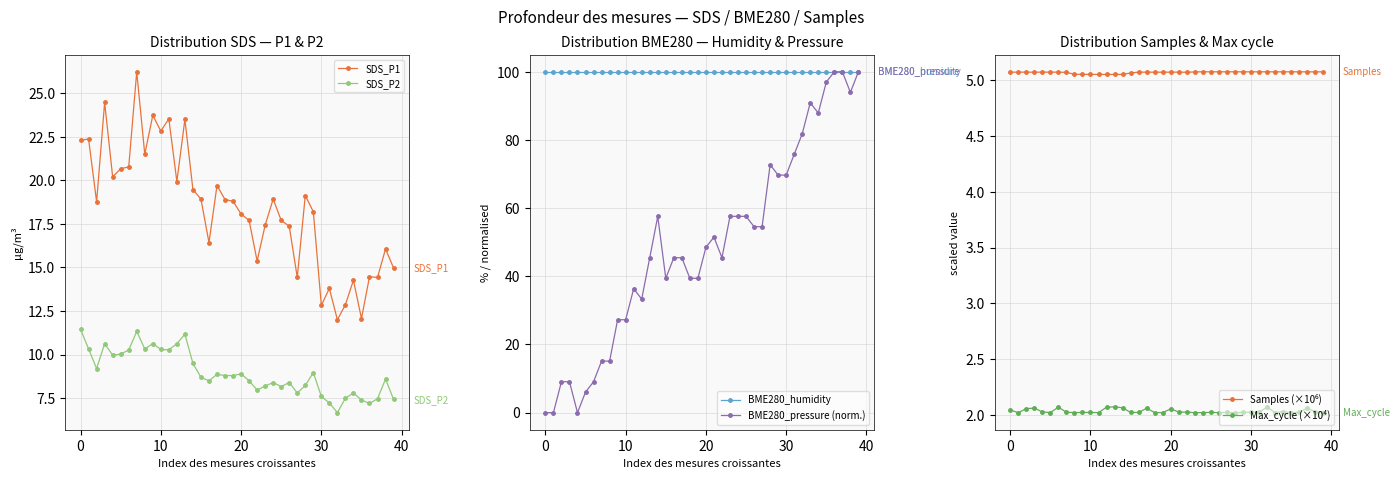

True or false: SDS_P2 and SDS_P1 intersect in this chart.

False